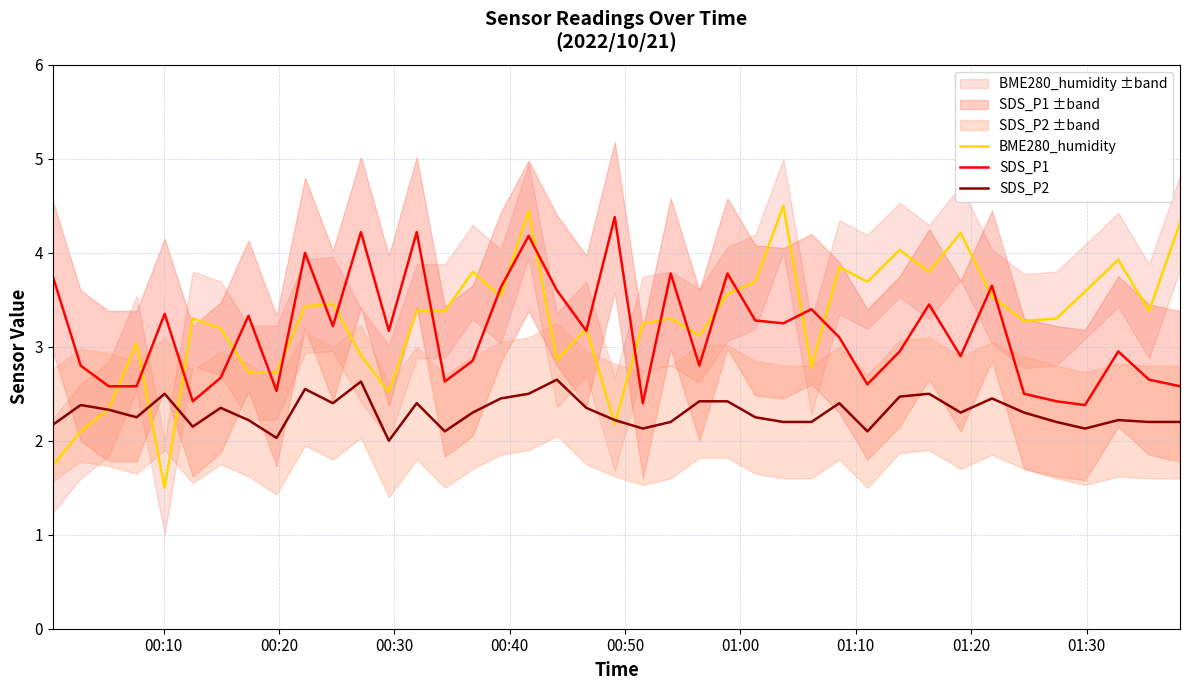

True or false: SDS_P2 and SDS_P1 intersect in this chart.

False